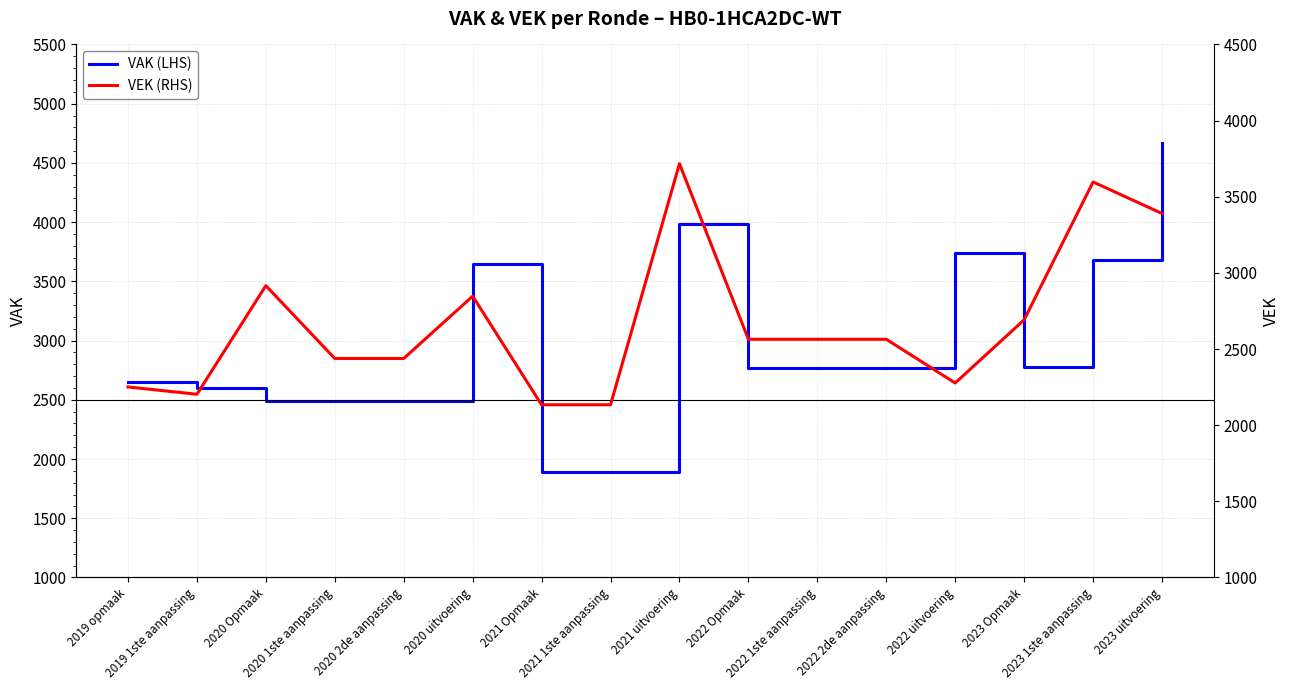

How many distinct data groups are displayed?

2